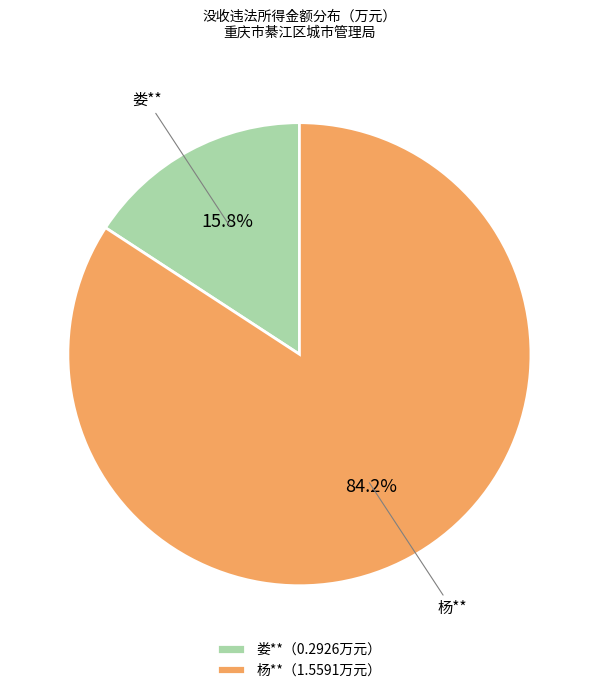

Between 杨**（1.5591万元） and 娄**（0.2926万元）, which is larger?

杨**（1.5591万元）